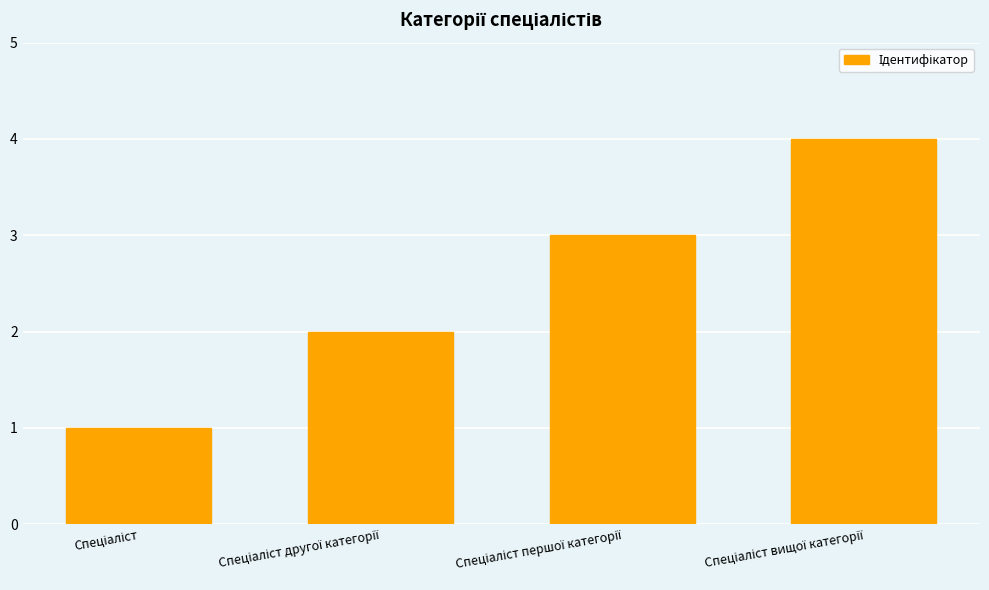

What is the sum of all values?

10